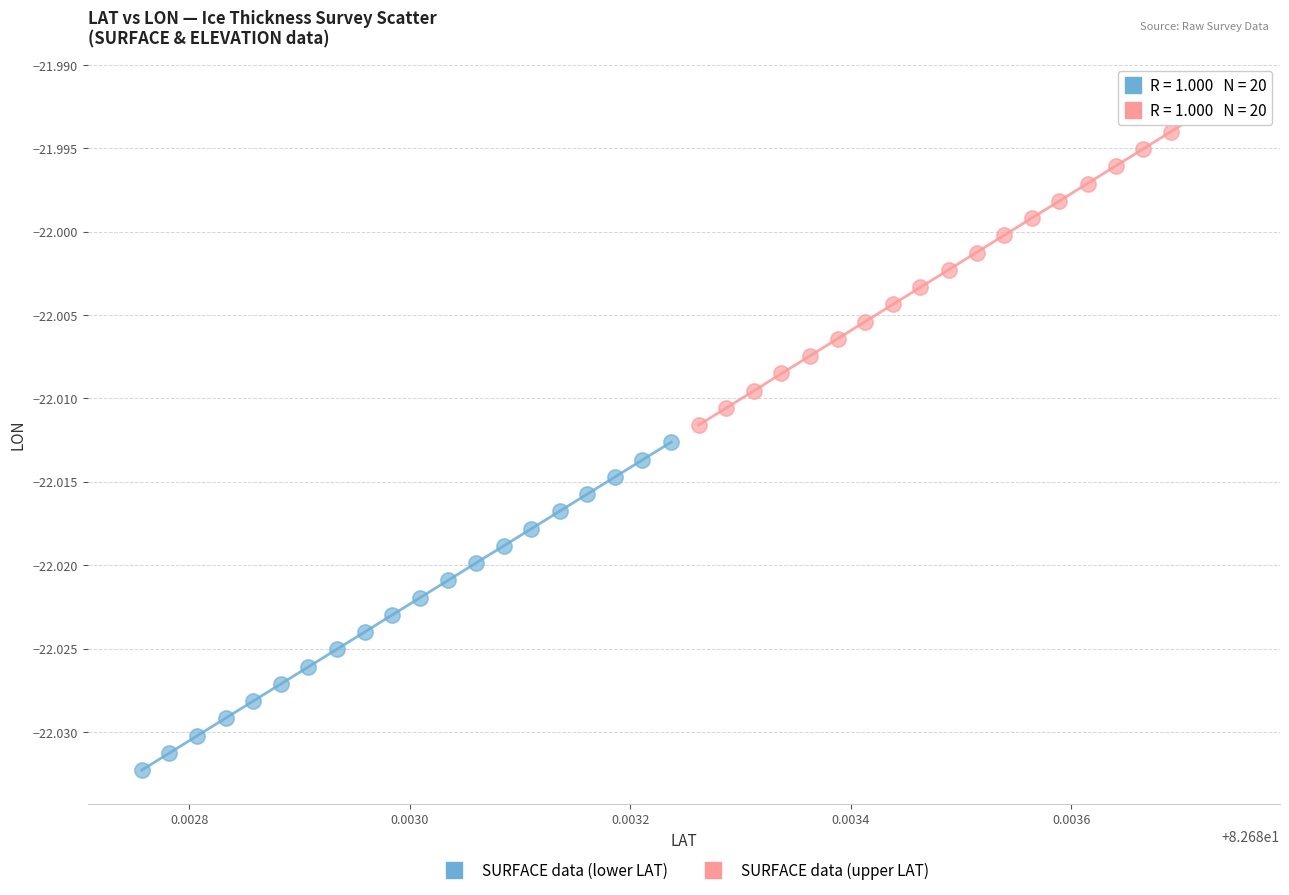

Which series contains the lowest Y value?

SURFACE data (lower LAT)